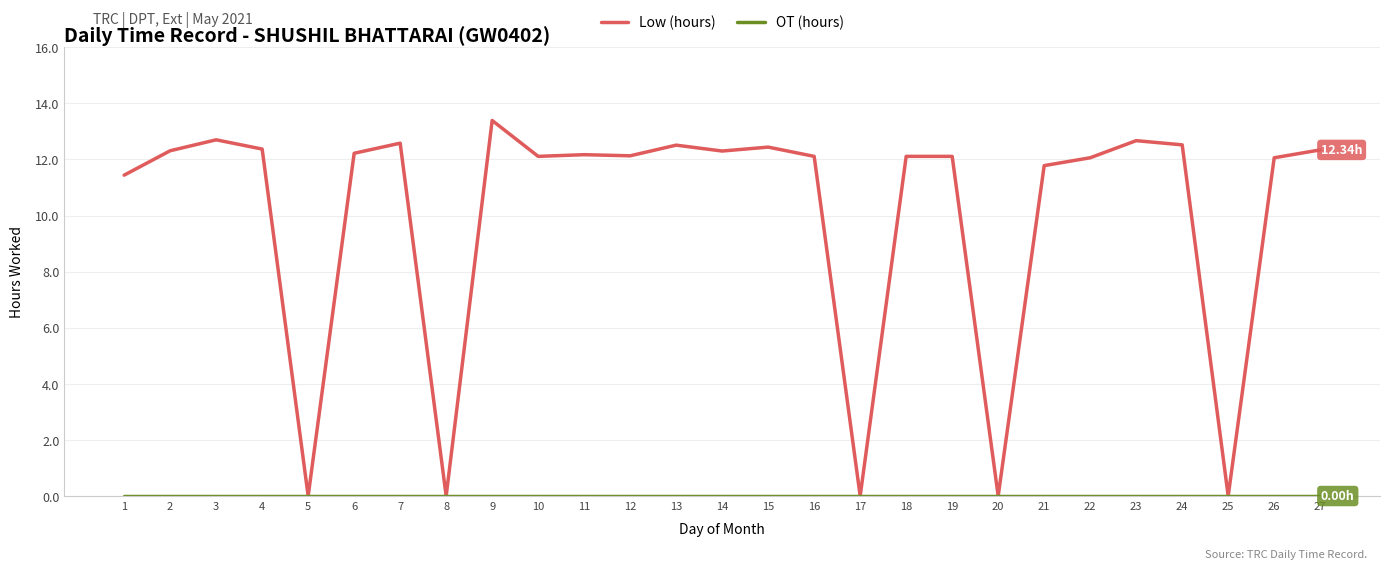

How many lines are shown in the chart?

2